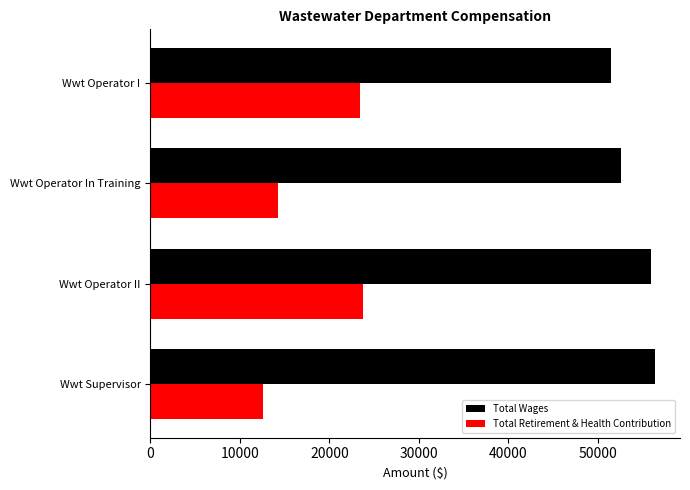

Rank the series by their maximum value, from highest to lowest.

Total Wages, Total Retirement & Health Contribution